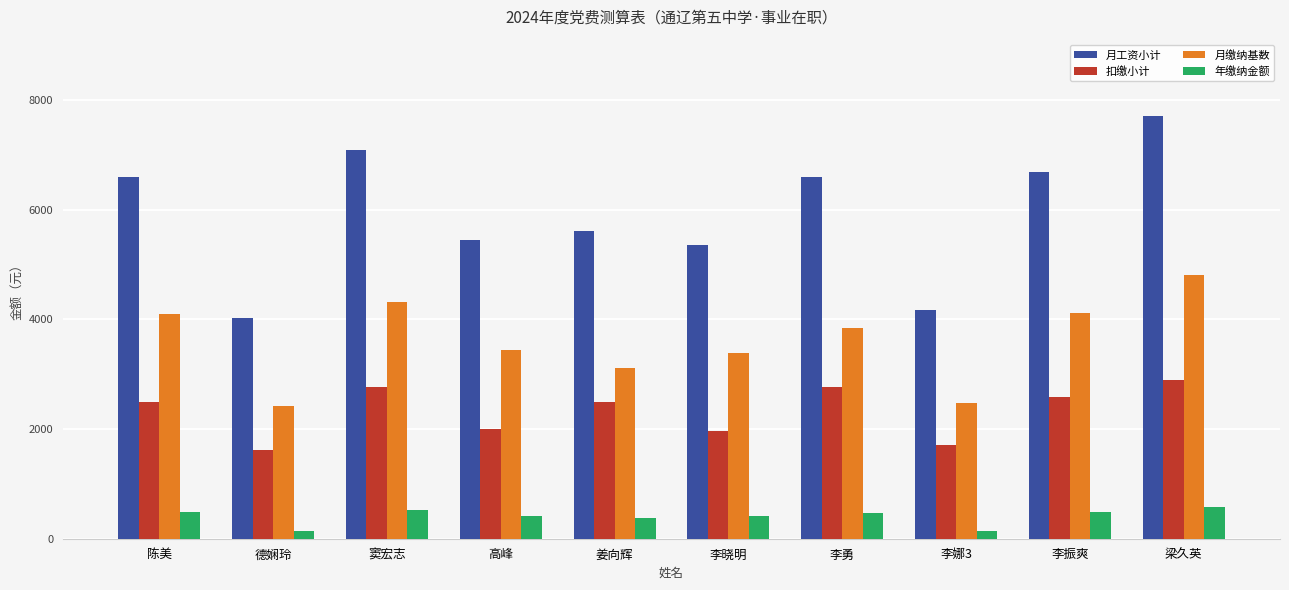

What value does the 月缴纳基数 series have at 李娜3?

2469.9